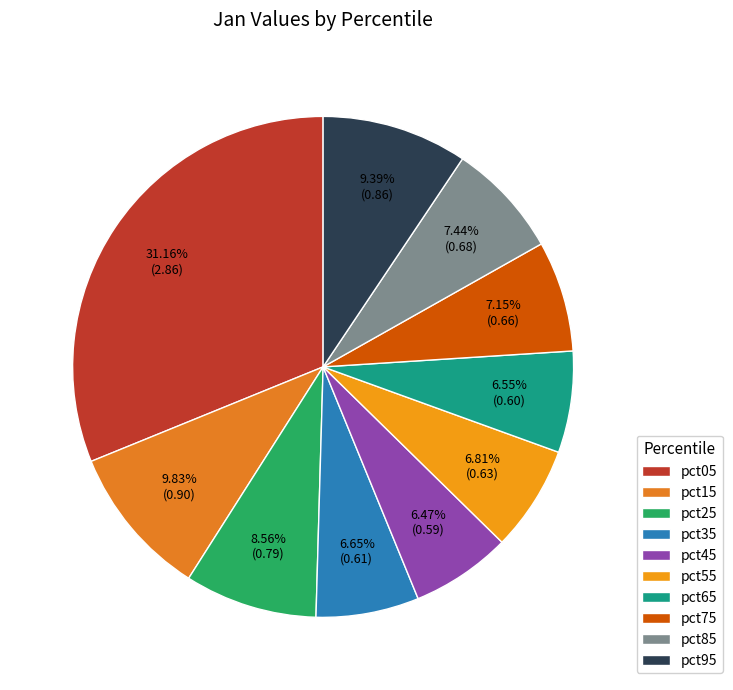

Does pct45 account for over 50% of the chart?

No